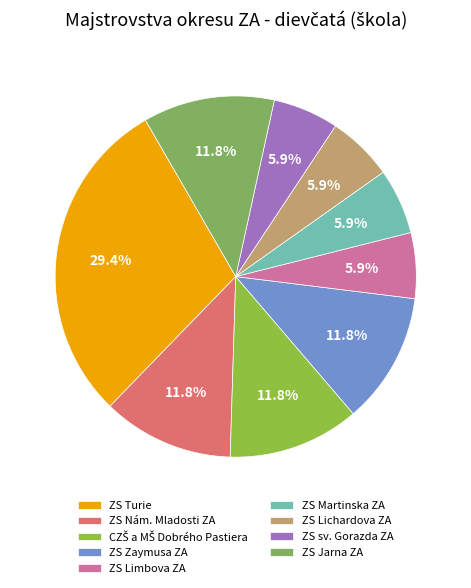

What is the smallest slice in the pie chart?

ZS Limbova ZA